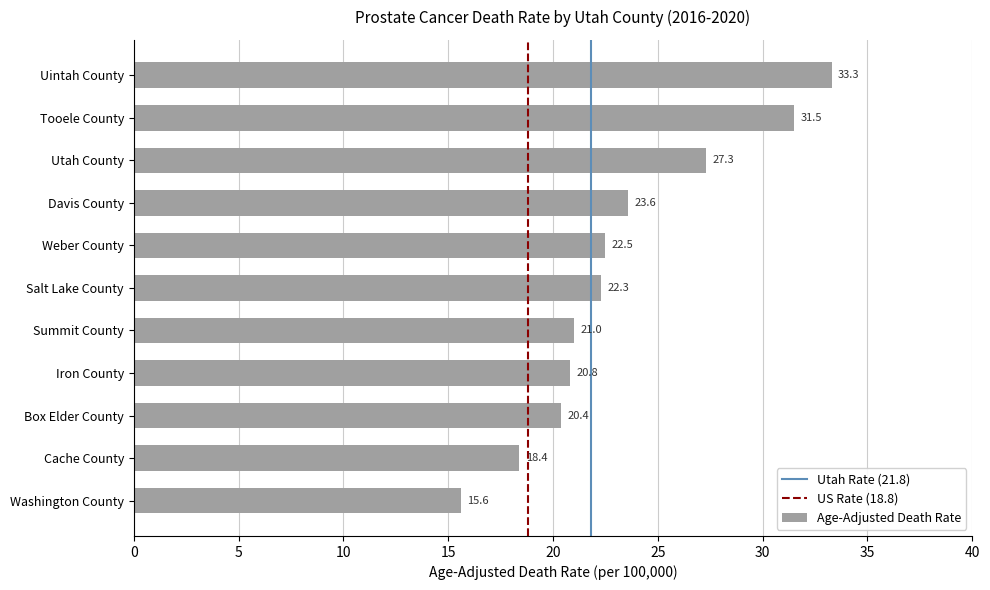

What is the difference between the second highest and minimum values?

15.9